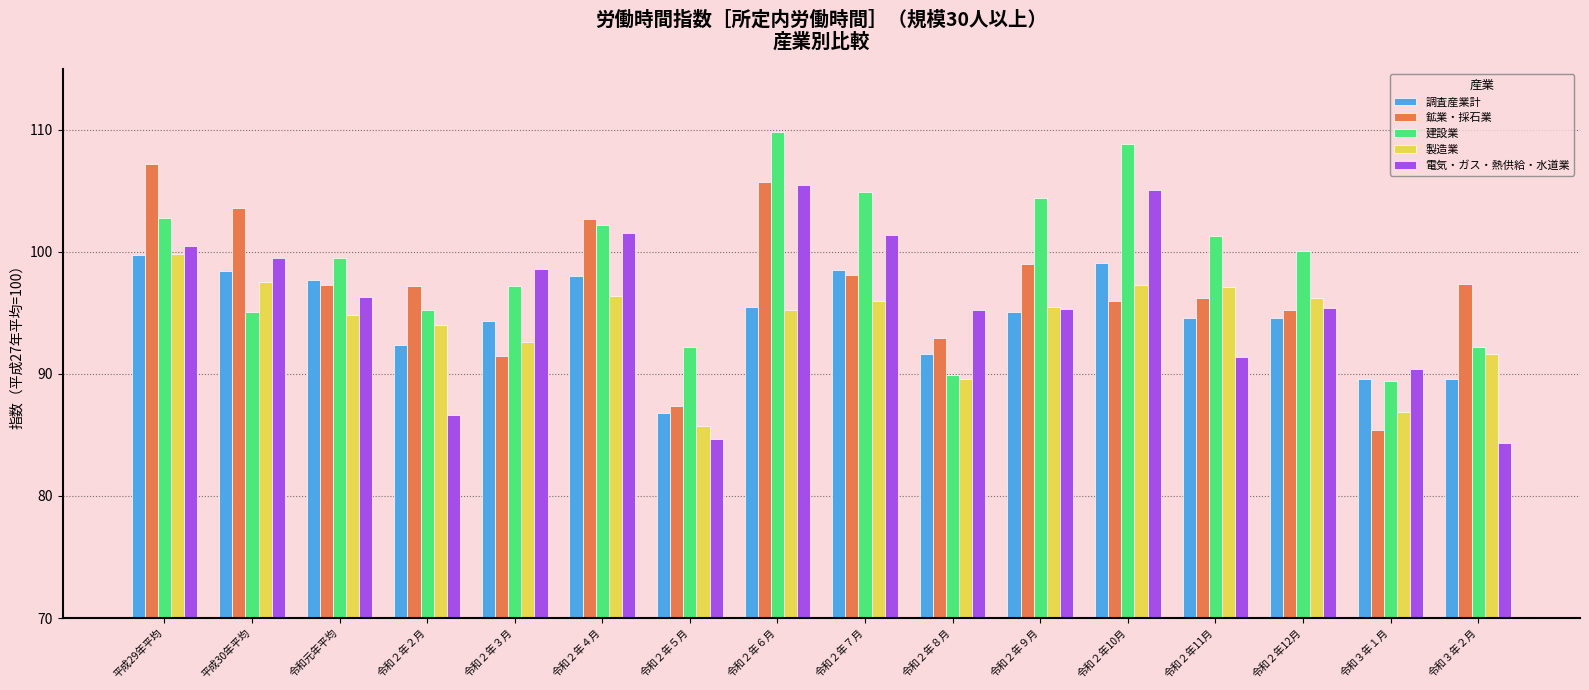

What is the difference between the second highest and second lowest values in the 製造業 series?

10.6